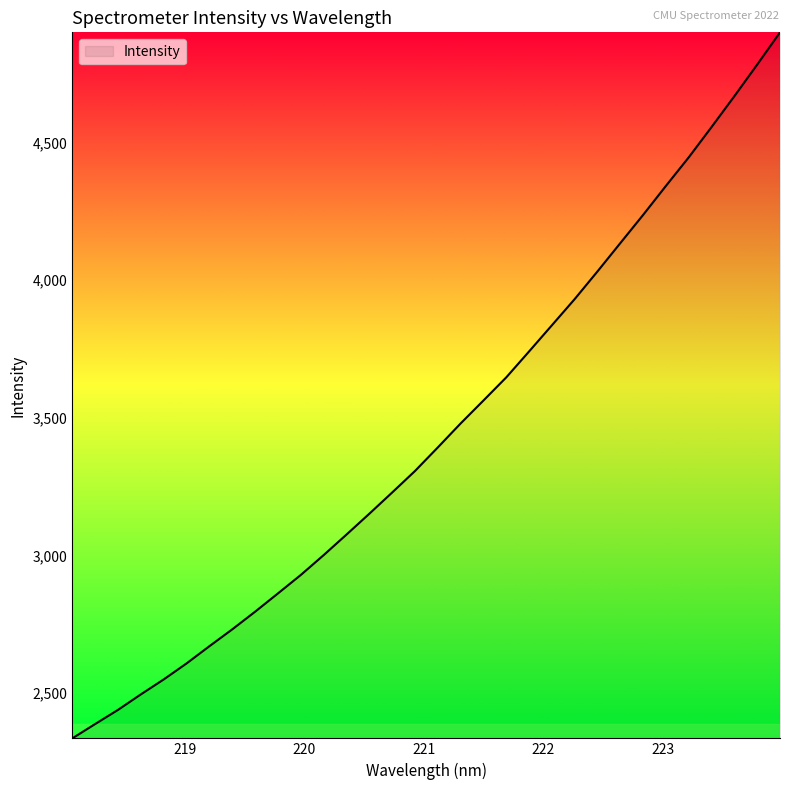

True or false: there are more than 2 points higher than both neighbors.

False